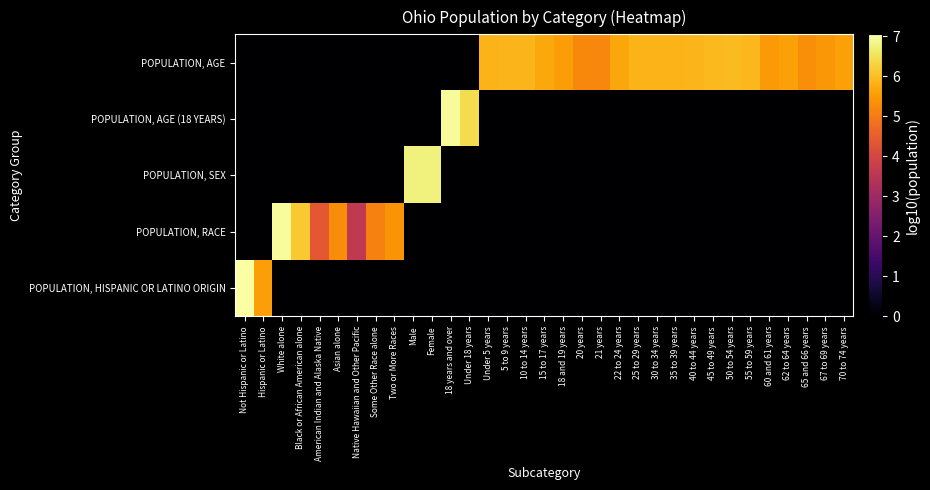

Reading right to left, what are all the values shown in this chart?

POPULATION, HISPANIC OR LATINO ORIGIN: 70 to 74 years=0.0	67 to 69 years=0.0	65 and 66 years=0.0	62 to 64 years=0.0	60 and 61 years=0.0	55 to 59 years=0.0	50 to 54 years=0.0	45 to 49 years=0.0	40 to 44 years=0.0	35 to 39 years=0.0	30 to 34 years=0.0	25 to 29 years=0.0	22 to 24 years=0.0	21 years=0.0	20 years=0.0	18 and 19 years=0.0	15 to 17 years=0.0	10 to 14 years=0.0	5 to 9 years=0.0	Under 5 years=0.0	Under 18 years=0.0	18 years and over=0.0	Female=0.0	Male=0.0	Two or More Races=0.0	Some Other Race alone=0.0	Native Hawaiian and Other Pacific=0.0	Asian alone=0.0	American Indian and Alaska Native=0.0	Black or African American alone=0.0	White alone=0.0	Hispanic or Latino=5.5	Not Hispanic or Latino=7.0
POPULATION, RACE: 70 to 74 years=0.0	67 to 69 years=0.0	65 and 66 years=0.0	62 to 64 years=0.0	60 and 61 years=0.0	55 to 59 years=0.0	50 to 54 years=0.0	45 to 49 years=0.0	40 to 44 years=0.0	35 to 39 years=0.0	30 to 34 years=0.0	25 to 29 years=0.0	22 to 24 years=0.0	21 years=0.0	20 years=0.0	18 and 19 years=0.0	15 to 17 years=0.0	10 to 14 years=0.0	5 to 9 years=0.0	Under 5 years=0.0	Under 18 years=0.0	18 years and over=0.0	Female=0.0	Male=0.0	Two or More Races=5.4	Some Other Race alone=5.1	Native Hawaiian and Other Pacific=3.6	Asian alone=5.3	American Indian and Alaska Native=4.4	Black or African American alone=6.1	White alone=7.0	Hispanic or Latino=0.0	Not Hispanic or Latino=0.0
POPULATION, SEX: 70 to 74 years=0.0	67 to 69 years=0.0	65 and 66 years=0.0	62 to 64 years=0.0	60 and 61 years=0.0	55 to 59 years=0.0	50 to 54 years=0.0	45 to 49 years=0.0	40 to 44 years=0.0	35 to 39 years=0.0	30 to 34 years=0.0	25 to 29 years=0.0	22 to 24 years=0.0	21 years=0.0	20 years=0.0	18 and 19 years=0.0	15 to 17 years=0.0	10 to 14 years=0.0	5 to 9 years=0.0	Under 5 years=0.0	Under 18 years=0.0	18 years and over=0.0	Female=6.8	Male=6.8	Two or More Races=0.0	Some Other Race alone=0.0	Native Hawaiian and Other Pacific=0.0	Asian alone=0.0	American Indian and Alaska Native=0.0	Black or African American alone=0.0	White alone=0.0	Hispanic or Latino=0.0	Not Hispanic or Latino=0.0
POPULATION, AGE (18 YEARS): 70 to 74 years=0.0	67 to 69 years=0.0	65 and 66 years=0.0	62 to 64 years=0.0	60 and 61 years=0.0	55 to 59 years=0.0	50 to 54 years=0.0	45 to 49 years=0.0	40 to 44 years=0.0	35 to 39 years=0.0	30 to 34 years=0.0	25 to 29 years=0.0	22 to 24 years=0.0	21 years=0.0	20 years=0.0	18 and 19 years=0.0	15 to 17 years=0.0	10 to 14 years=0.0	5 to 9 years=0.0	Under 5 years=0.0	Under 18 years=6.4	18 years and over=6.9	Female=0.0	Male=0.0	Two or More Races=0.0	Some Other Race alone=0.0	Native Hawaiian and Other Pacific=0.0	Asian alone=0.0	American Indian and Alaska Native=0.0	Black or African American alone=0.0	White alone=0.0	Hispanic or Latino=0.0	Not Hispanic or Latino=0.0
POPULATION, AGE: 70 to 74 years=5.6	67 to 69 years=5.4	65 and 66 years=5.3	62 to 64 years=5.6	60 and 61 years=5.5	55 to 59 years=5.9	50 to 54 years=5.9	45 to 49 years=5.9	40 to 44 years=5.9	35 to 39 years=5.9	30 to 34 years=5.8	25 to 29 years=5.9	22 to 24 years=5.6	21 years=5.2	20 years=5.2	18 and 19 years=5.5	15 to 17 years=5.7	10 to 14 years=5.9	5 to 9 years=5.9	Under 5 years=5.9	Under 18 years=0.0	18 years and over=0.0	Female=0.0	Male=0.0	Two or More Races=0.0	Some Other Race alone=0.0	Native Hawaiian and Other Pacific=0.0	Asian alone=0.0	American Indian and Alaska Native=0.0	Black or African American alone=0.0	White alone=0.0	Hispanic or Latino=0.0	Not Hispanic or Latino=0.0